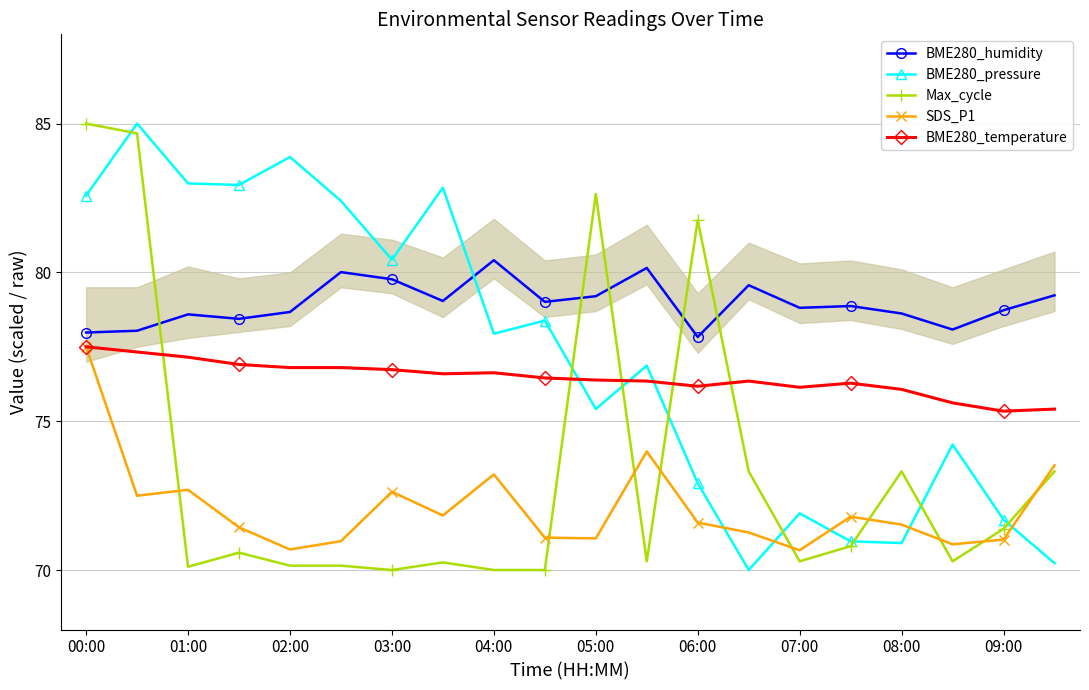

The BME280_pressure series shows 72.9 at 06:00. True or false?

True